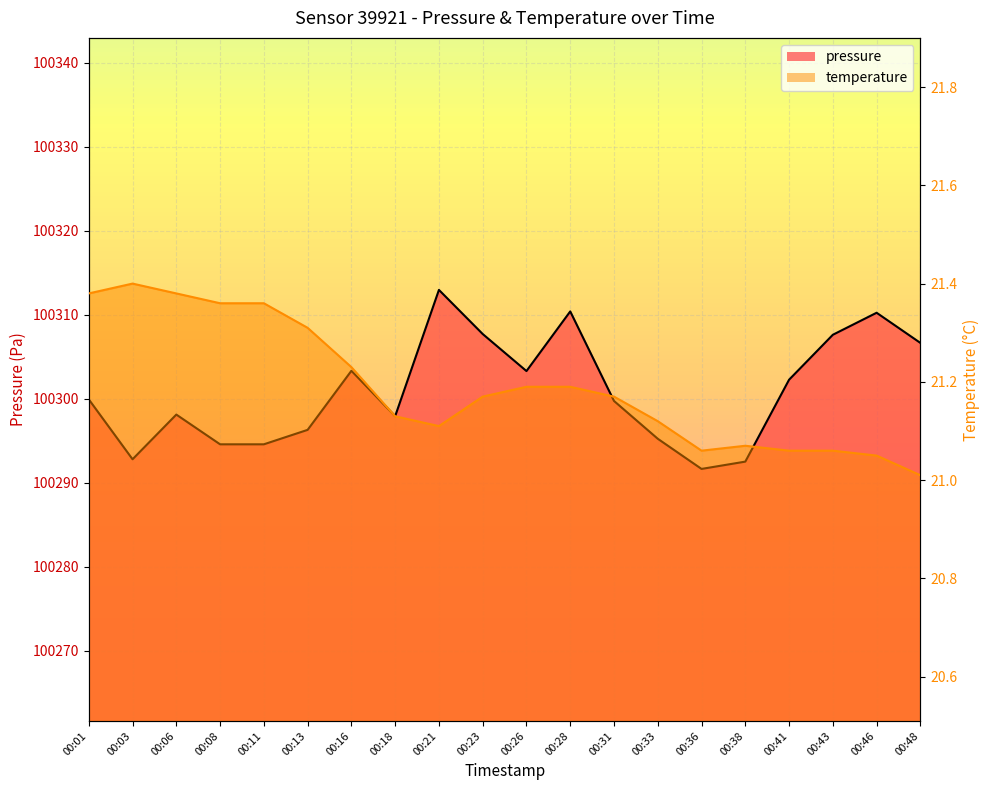

What is the difference between the highest and lowest values at 00:41?

100281.2